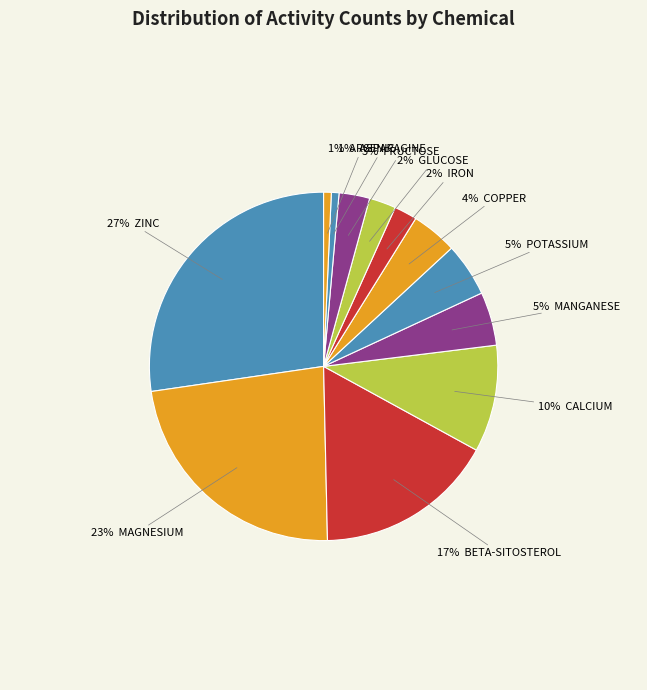

Count the number of slices in the pie.

12